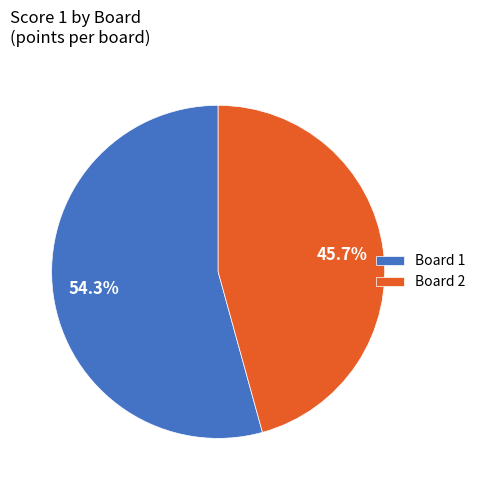

To the nearest percent, what is the difference between the largest and smallest slice percentages?

9%